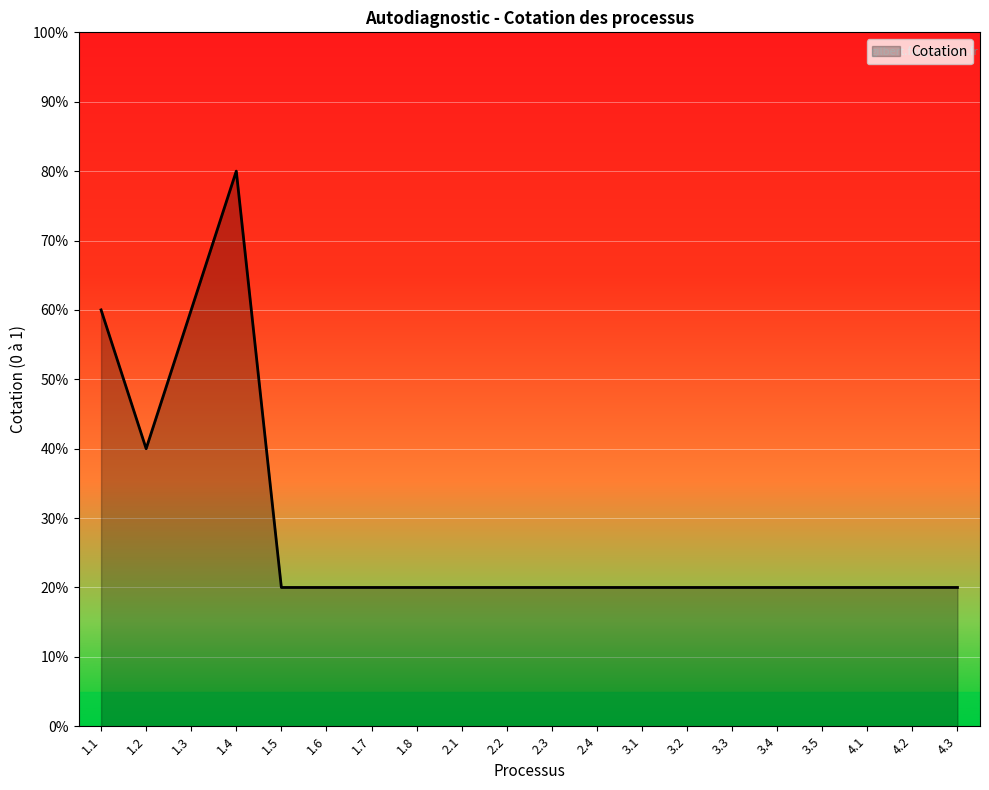

At which label is the value closest to 0?

1.5